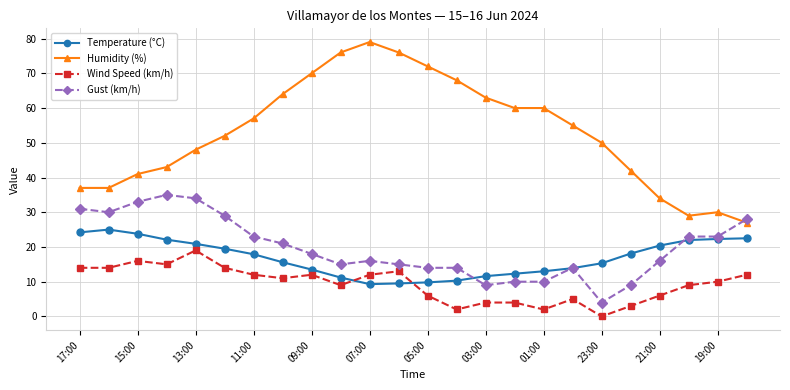

What is the maximum value shown in the chart?

79.0